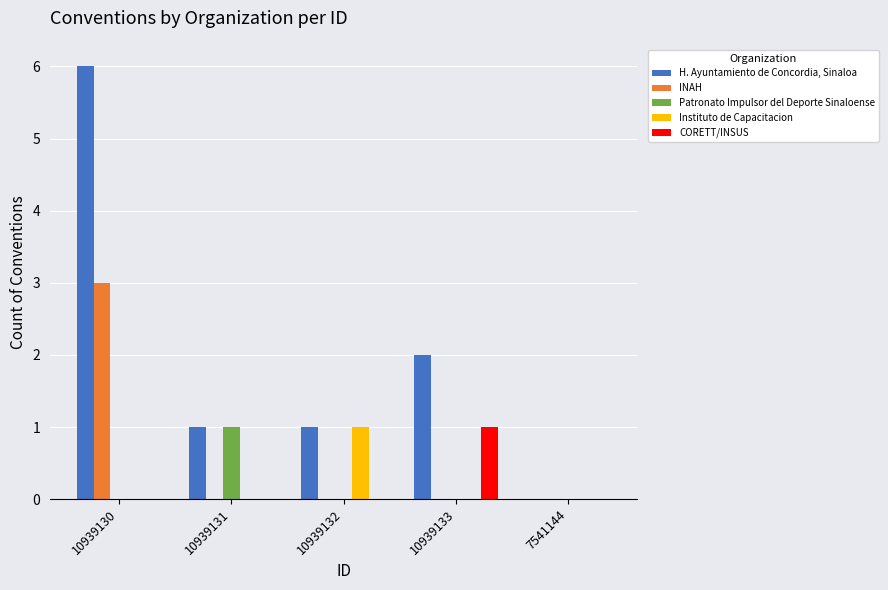

The Patronato Impulsor del Deporte Sinaloense series shows 0 at 10939130. True or false?

True